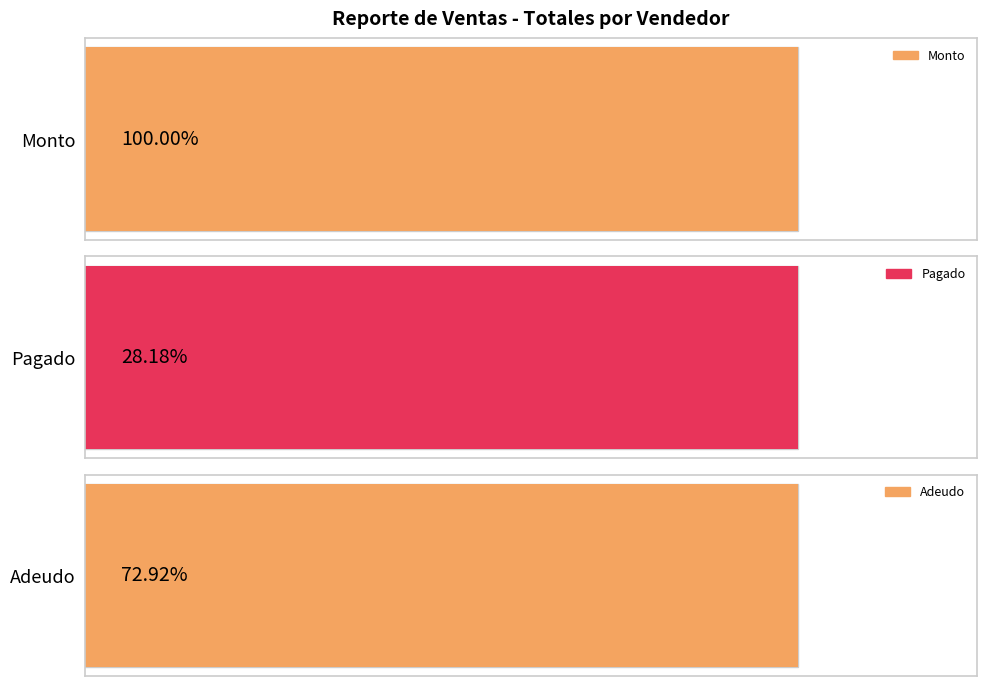

The value of Pagado at T-CT-22332 is 32500.0. True or false?

True